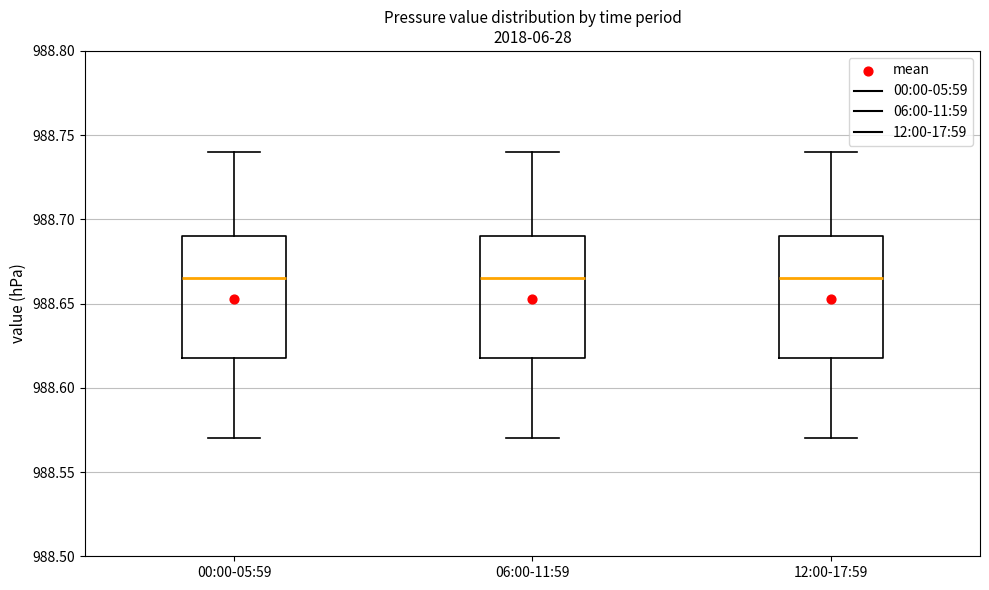

Reading left to right, transcribe this box plot: for each box, give where its median line is, the range the box spans, and where its two whiskers end, as read against the y-axis. The values are not printed on the chart, so give them approximately, as read against the axis.

00:00-05:59: median 988.665, box 988.620 to 988.690, whiskers 988.570 to 988.740
06:00-11:59: median 988.665, box 988.620 to 988.690, whiskers 988.570 to 988.740
12:00-17:59: median 988.665, box 988.620 to 988.690, whiskers 988.570 to 988.740